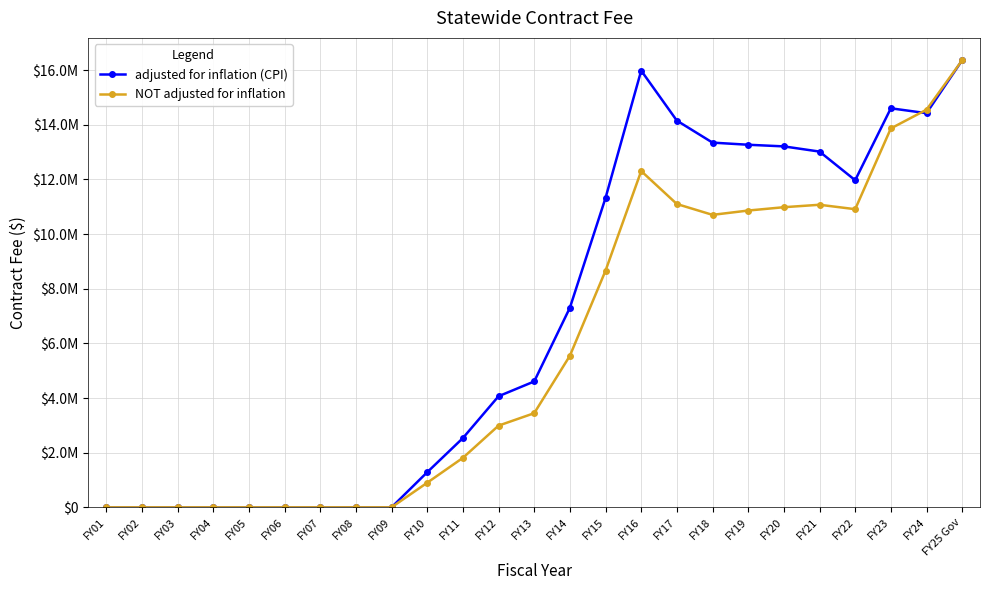

Is this an area chart (filled region under the line)?

No